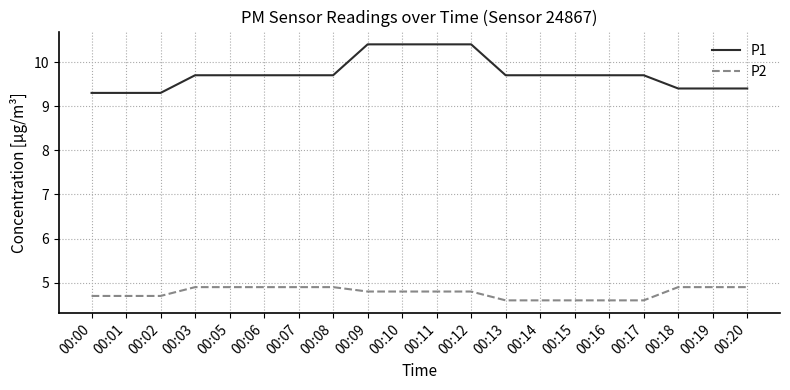

Count the number of categories in the chart.

20